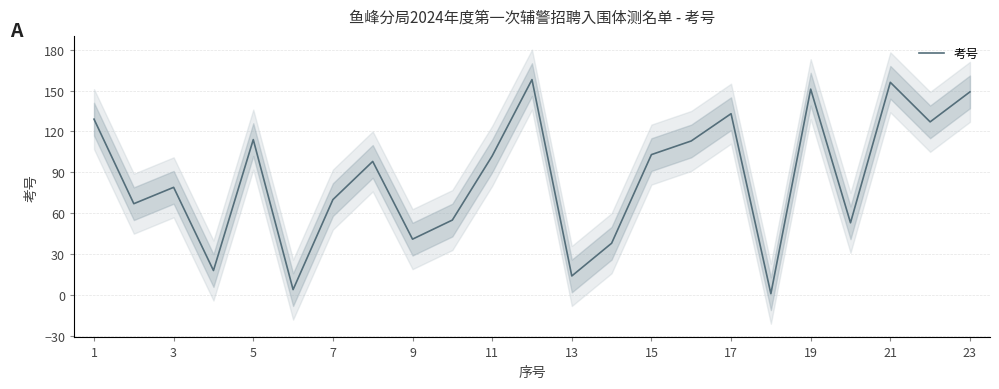

The 考号 series shows 149 at 23. True or false?

True